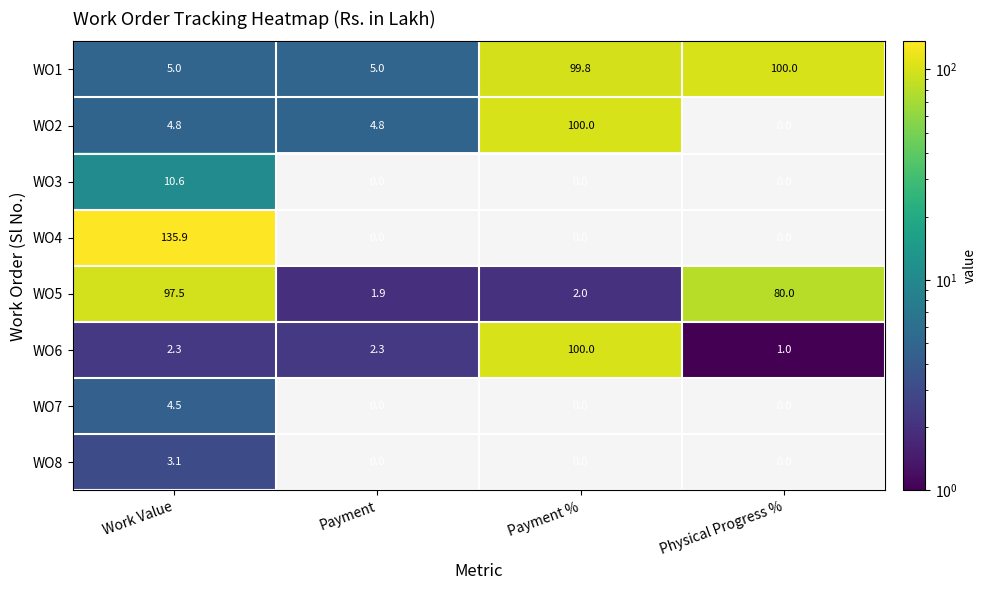

Between Work Value and Payment, which series saw the biggest shift?

WO4